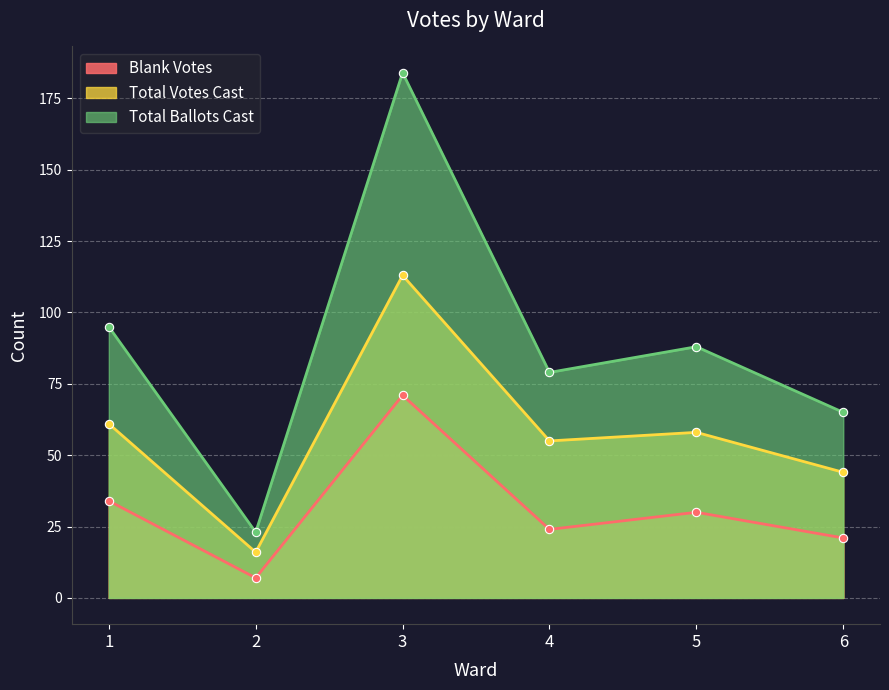

Is it true that Total Votes Cast equals 61 at 1?

True